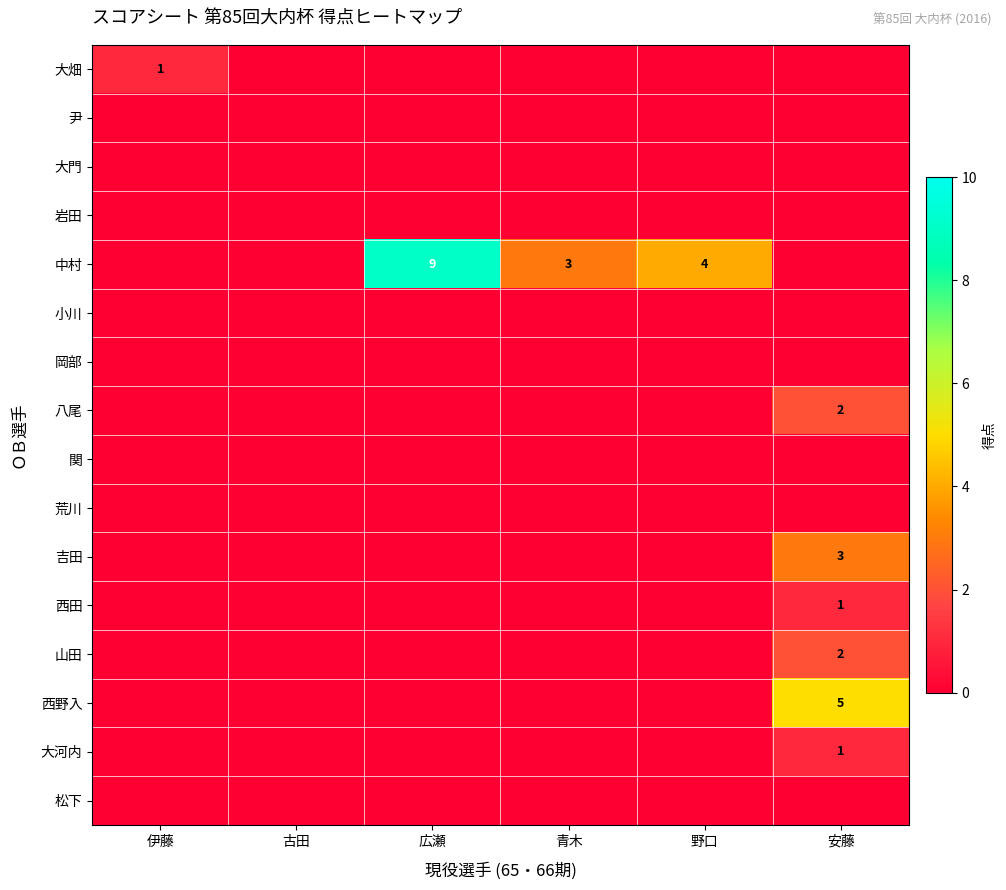

True or false: 西田 has a value of 1 at 安藤.

True